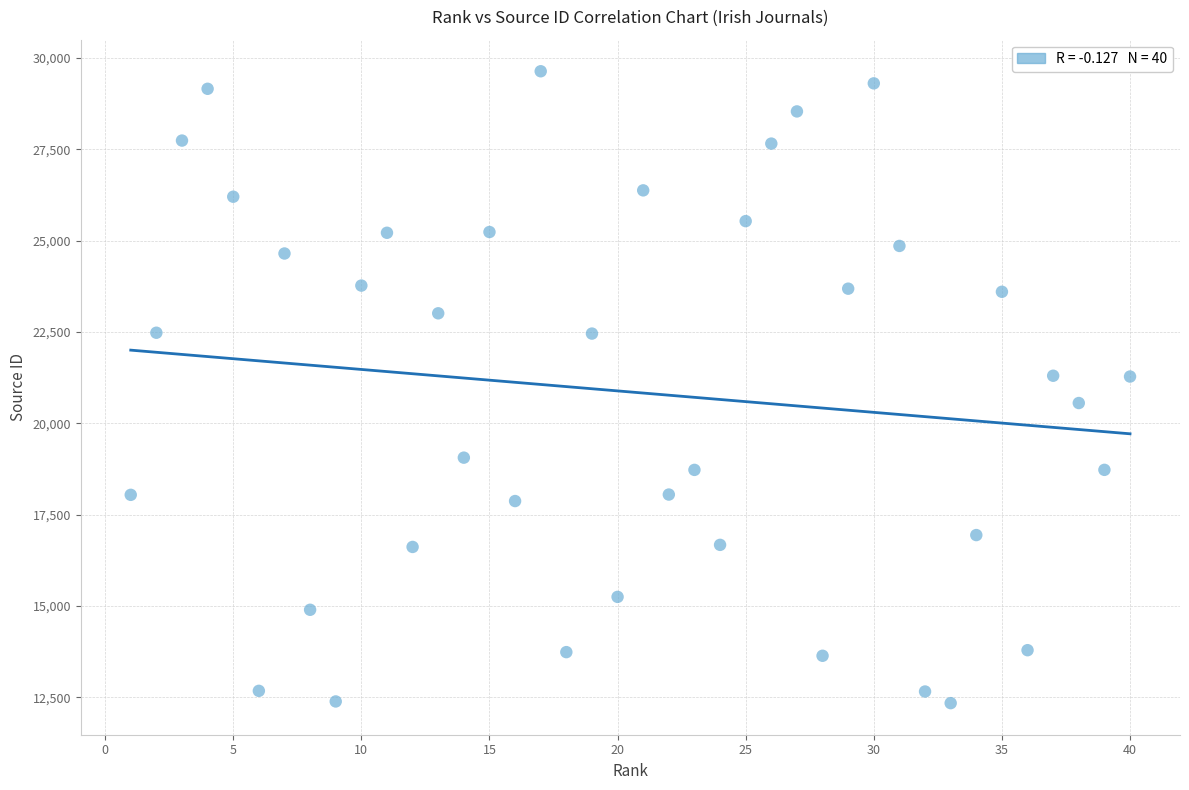

What is the range of Y values (max minus min)?

17295